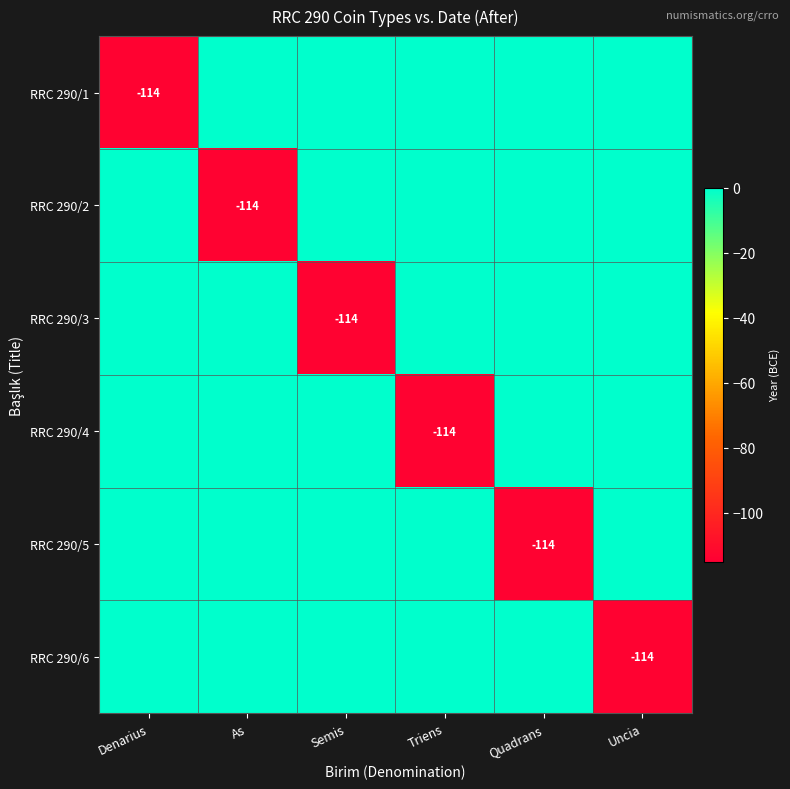

Which series has the widest spread of values?

RRC 290/1